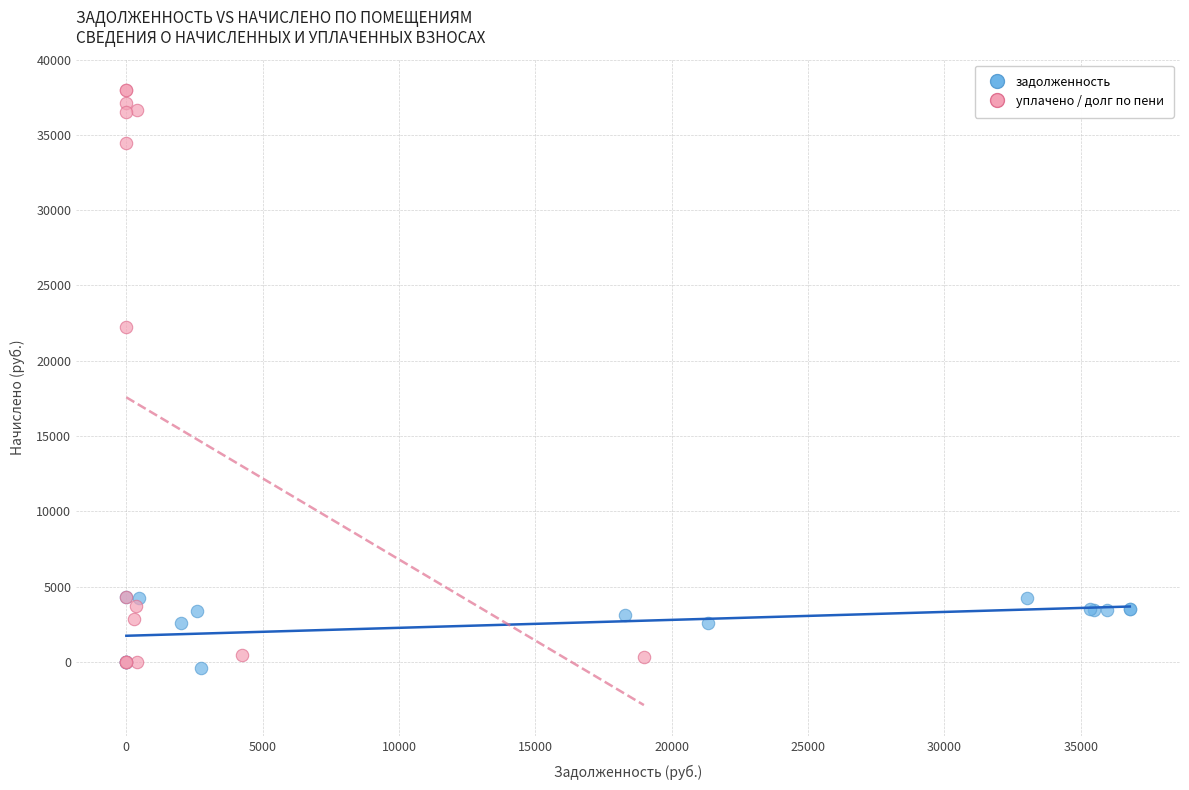

Which series has the widest spread of Y values?

уплачено / долг по пени